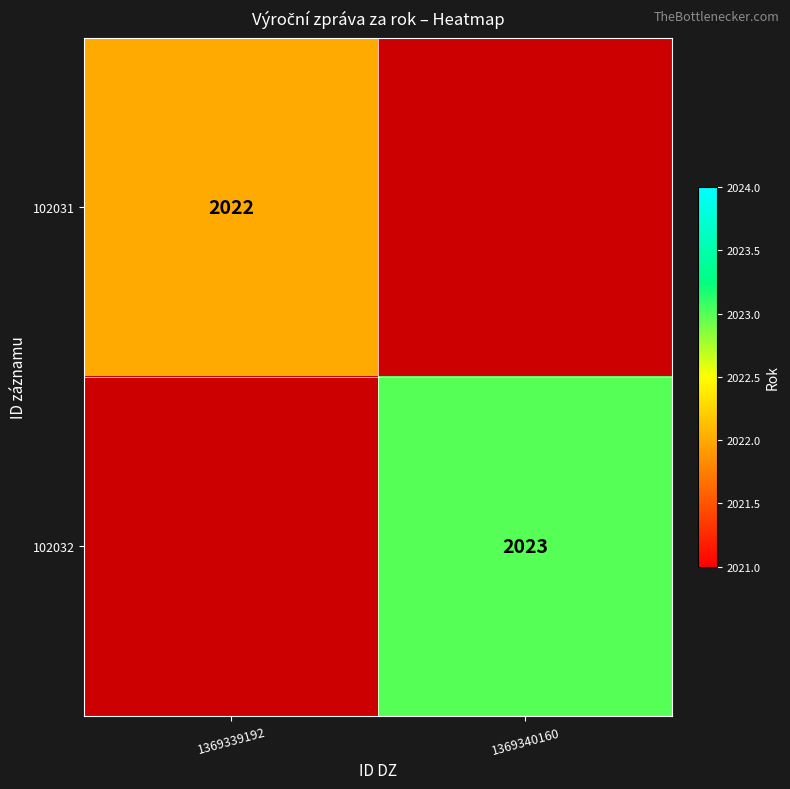

Is it true that 102032 equals 1359 at 1369340160?

False